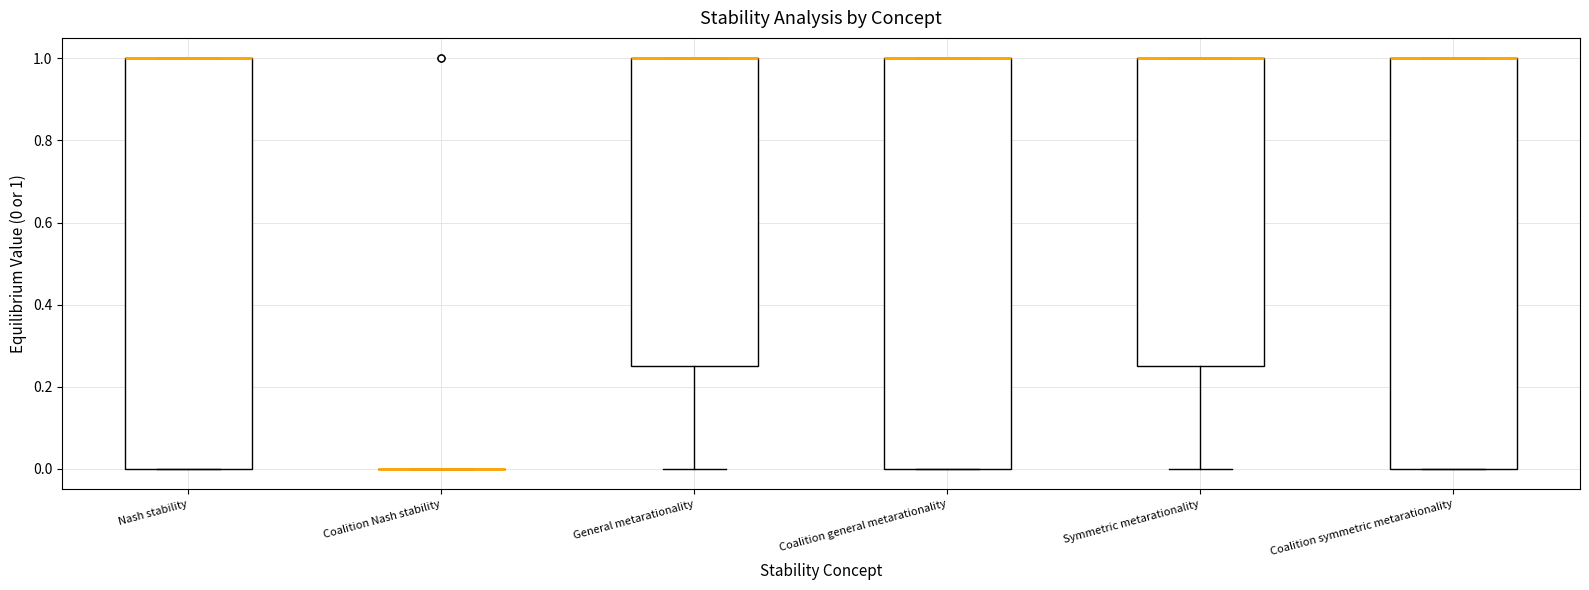

Reading left to right, transcribe this box plot: for each box, give where its median line is, the range the box spans, and where its two whiskers end, as read against the y-axis. The values are not printed on the chart, so give them approximately, as read against the axis.

Nash stability: median 1.00 (drawn on the box's upper edge), box 0.00 to 1.00, whiskers 0.00 to 1.00
Coalition Nash stability: box collapsed to a line at 0.00, whiskers 0.00 to 0.00
General metarationality: median 1.00 (drawn on the box's upper edge), box 0.26 to 1.00, whiskers 0.00 to 1.00
Coalition general metarationality: median 1.00 (drawn on the box's upper edge), box 0.00 to 1.00, whiskers 0.00 to 1.00
Symmetric metarationality: median 1.00 (drawn on the box's upper edge), box 0.26 to 1.00, whiskers 0.00 to 1.00
Coalition symmetric metarationality: median 1.00 (drawn on the box's upper edge), box 0.00 to 1.00, whiskers 0.00 to 1.00